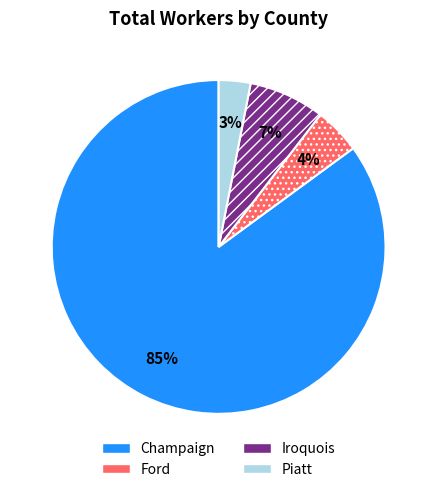

Is there any slice that represents more than half of the pie?

Yes